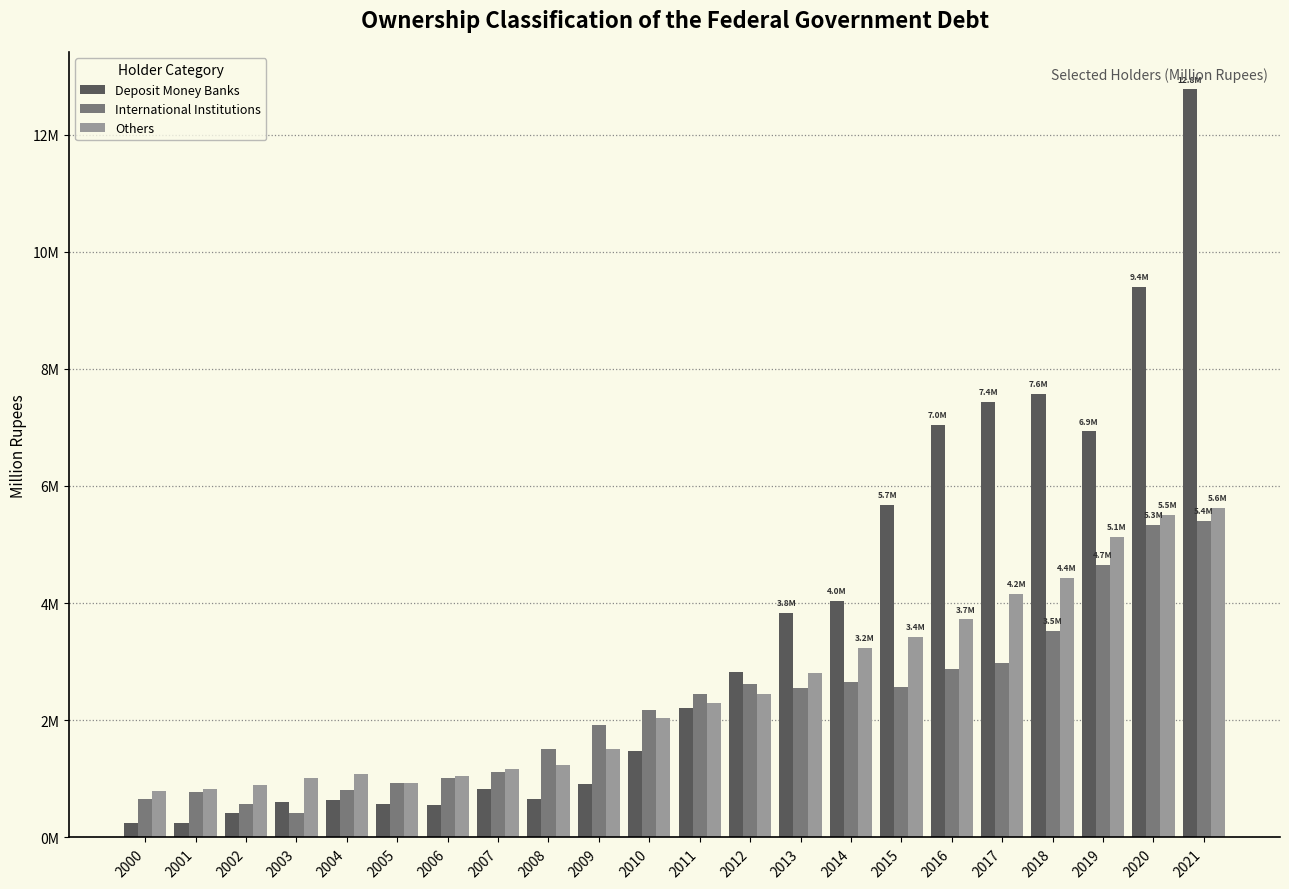

Which has a higher value, 2003 or 2000?

2003